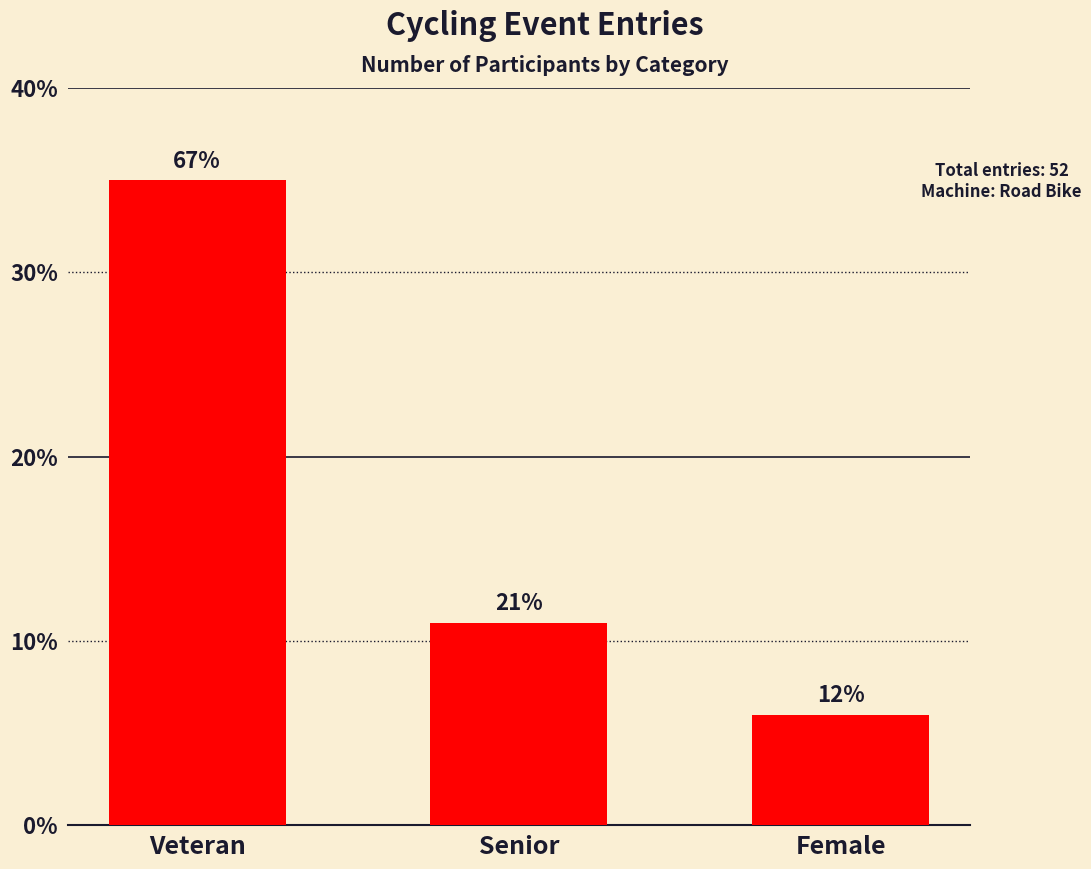

What is the difference between the values at Veteran and Senior?

24